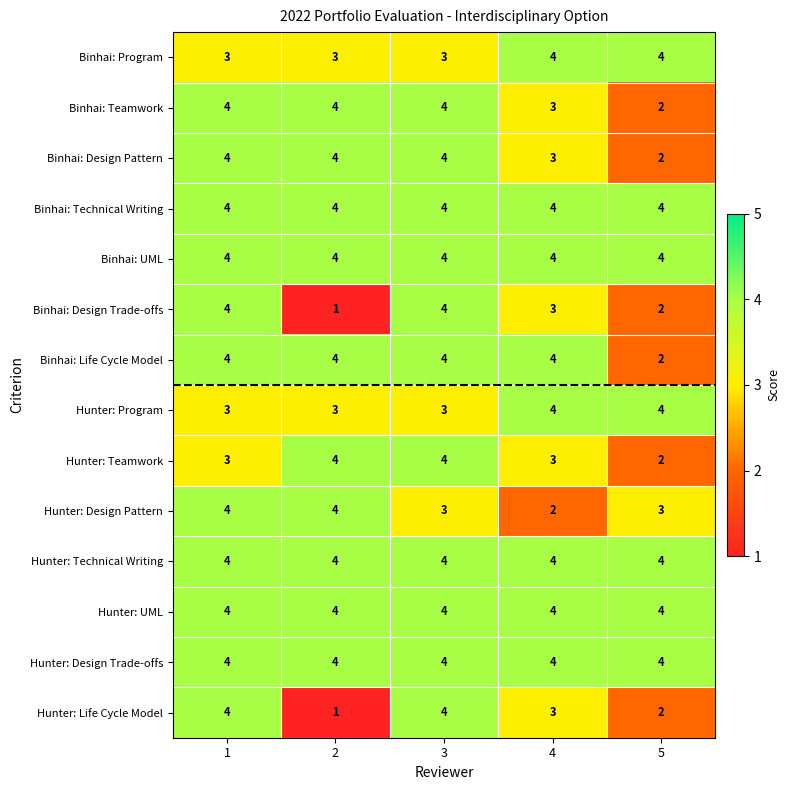

What is the smallest value displayed?

1